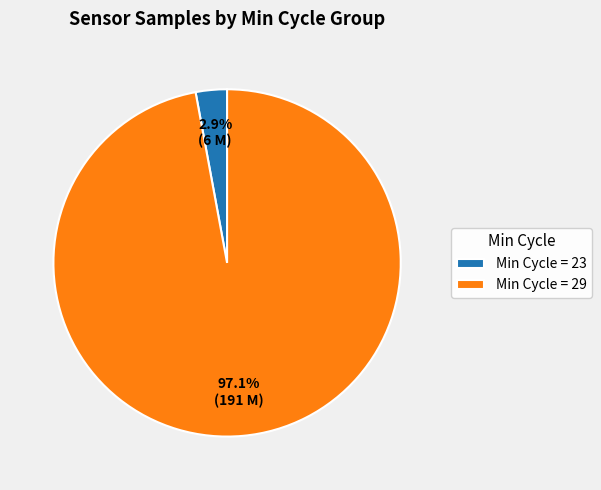

Count the number of slices in the pie.

2